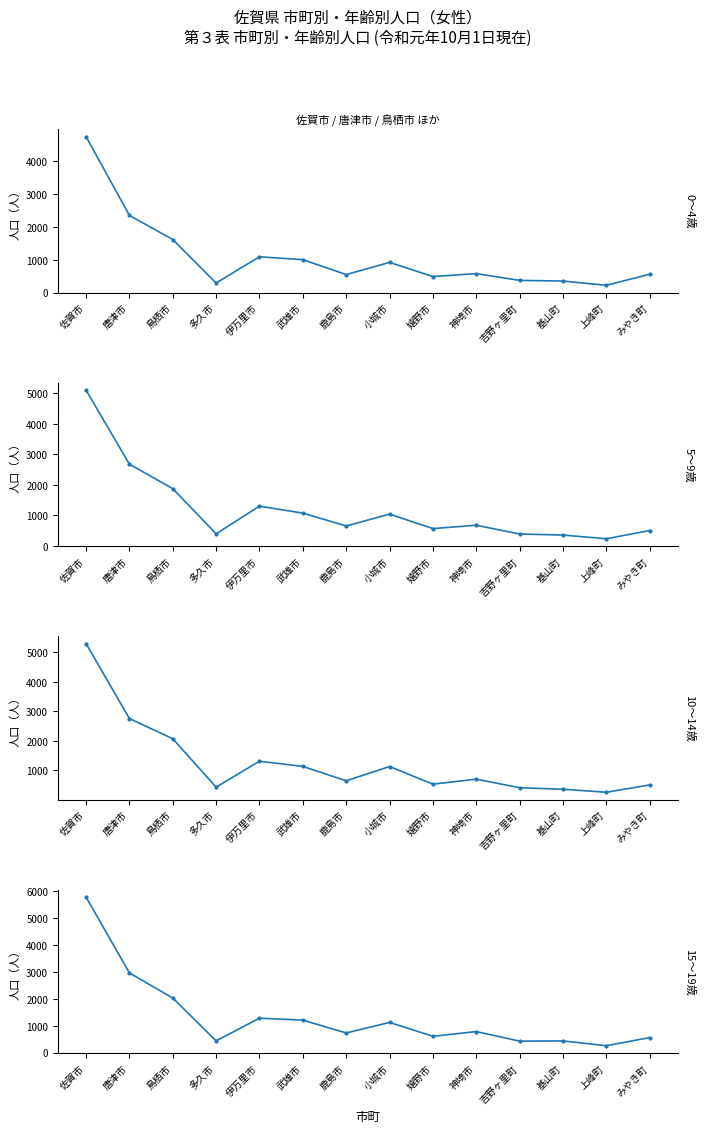

What is the label of the 13th point from the left?

上峰町